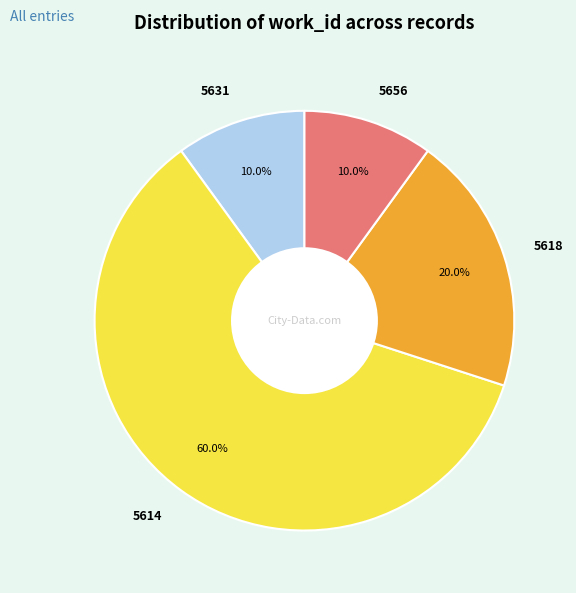

Is there a majority slice in this chart?

Yes